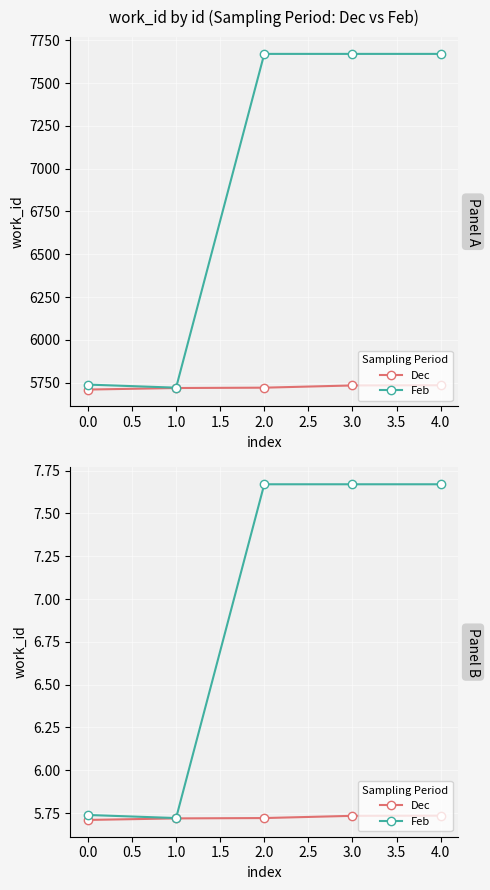

What is the value of the Feb point at the 1st from the left?

5.7